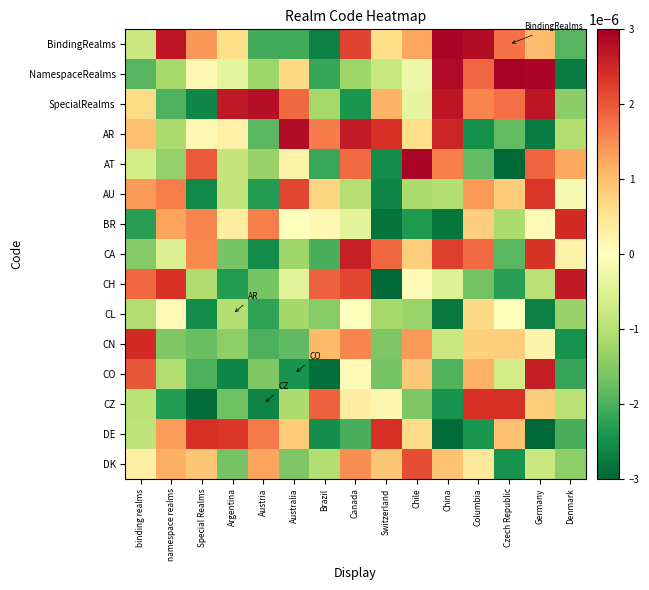

How many series are shown in this chart?

15